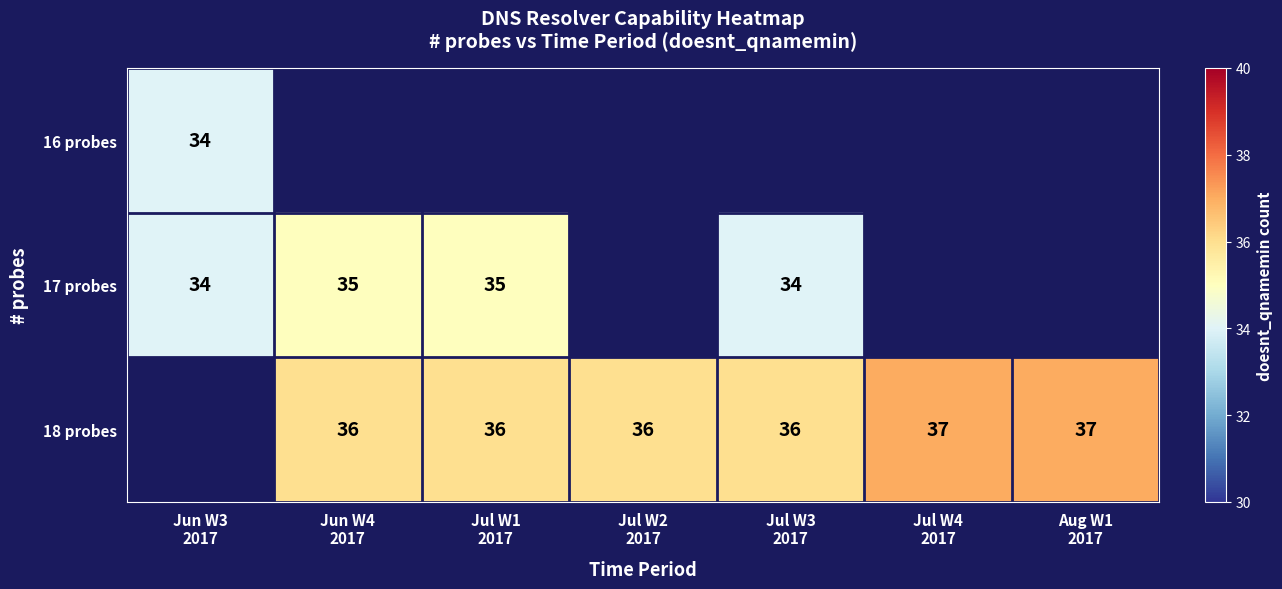

Between Jun W4
2017 and Jun W3
2017, which is larger?

Jun W3
2017